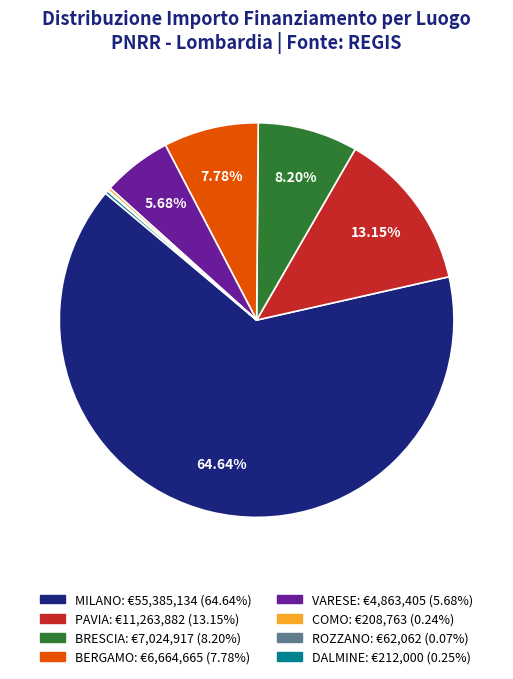

Which category has the biggest portion of the pie?

MILANO